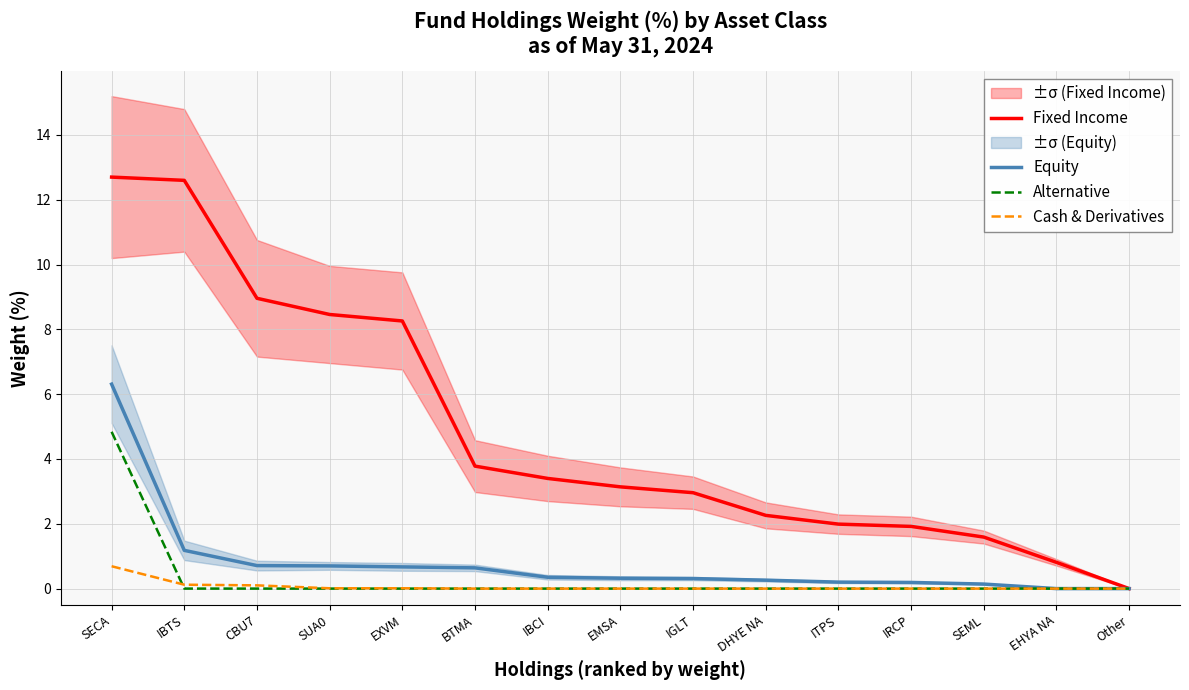

What are all the series names shown in the legend?

Fixed Income, Equity, Alternative, Cash & Derivatives